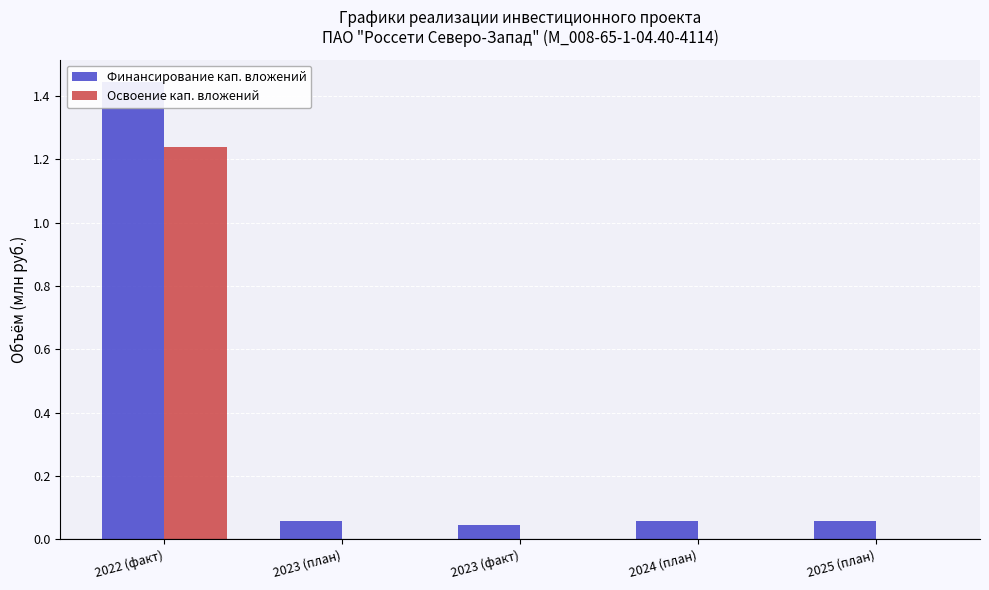

Which category has the lowest value in the Финансирование кап. вложений series?

2023 (факт)